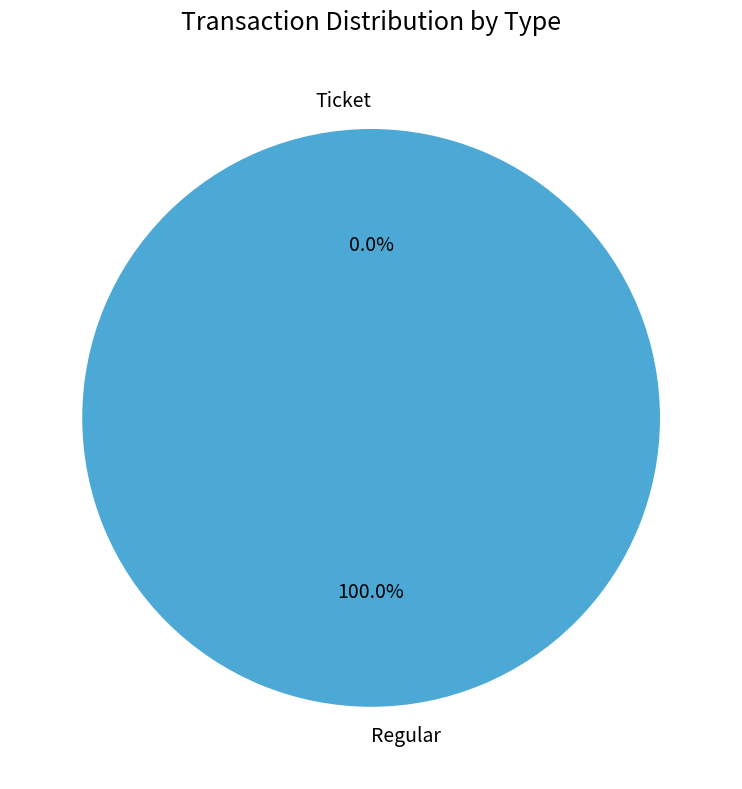

Which slice is the largest?

Regular